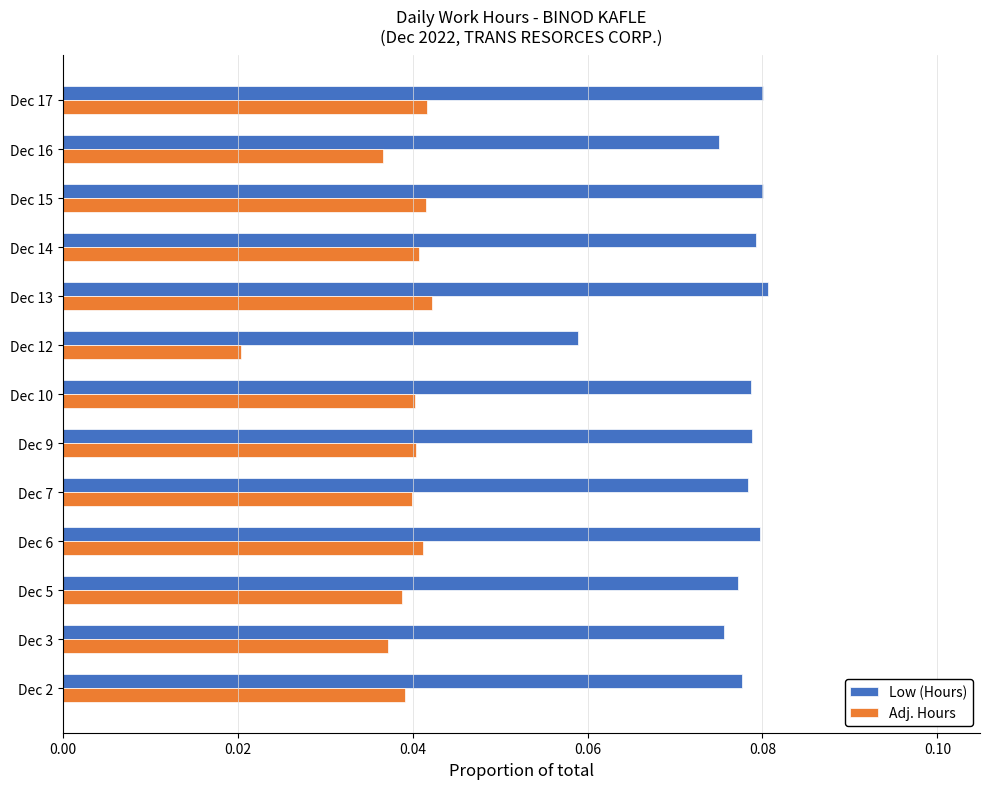

Which series has the largest total across all categories?

Low (Hours)